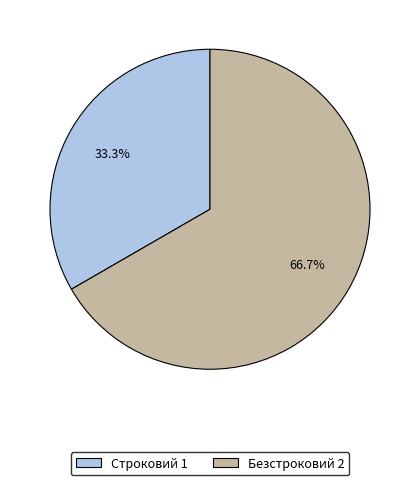

The Безстроковий slice represents 61% of the pie. True or false?

False